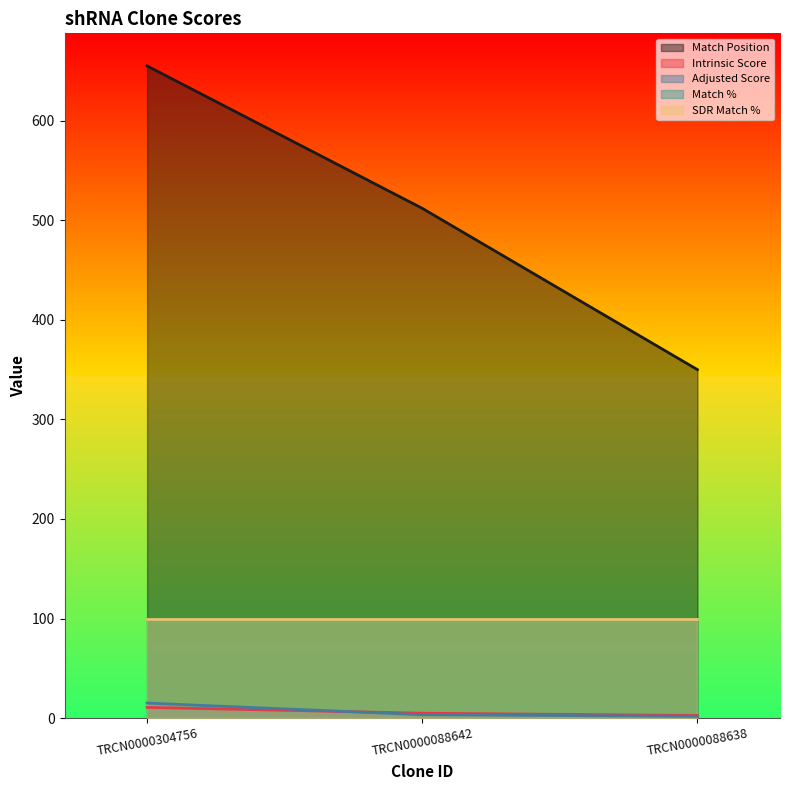

At how many categories does at least one series exceed 153?

3